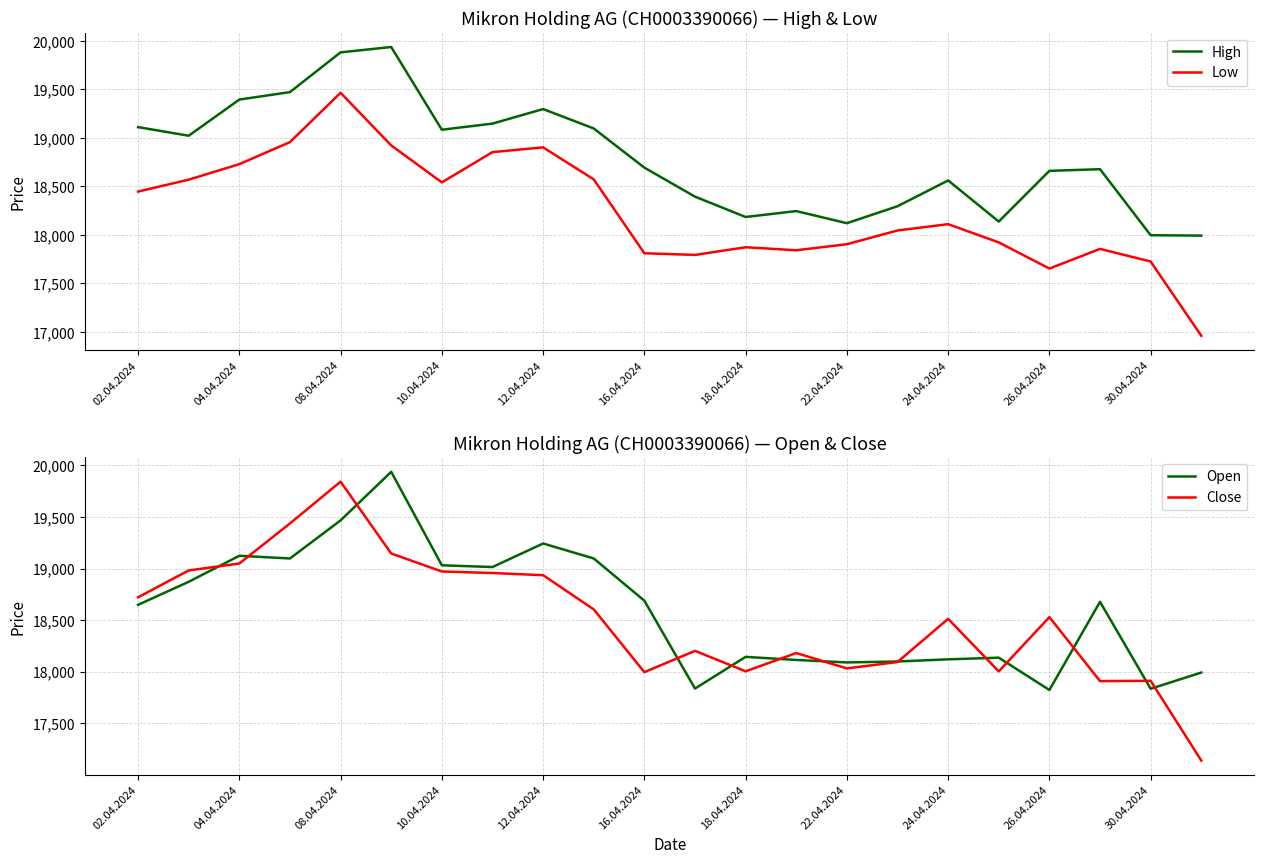

Read the Low value at 02.04.2024.

18447